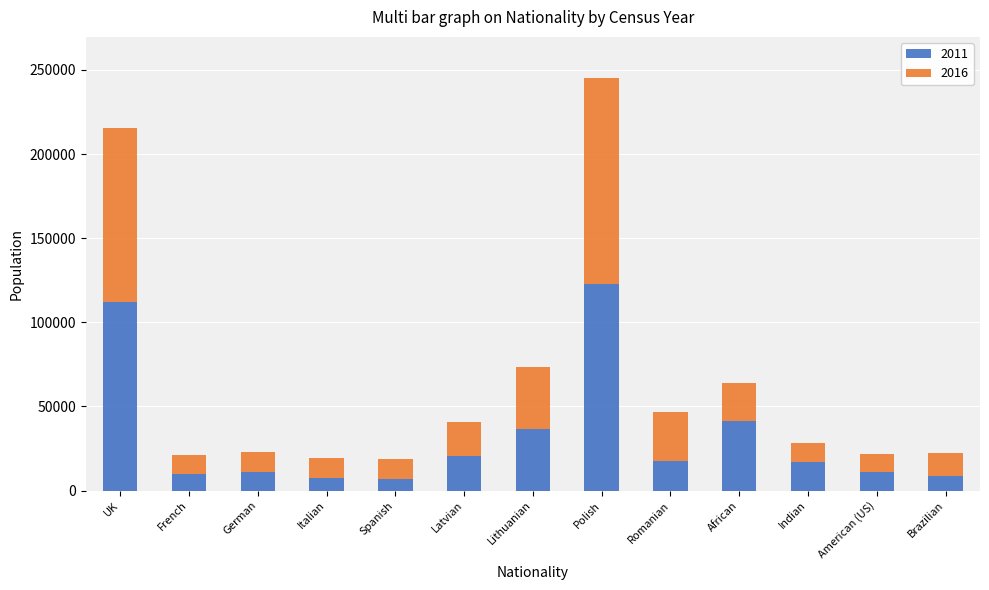

The value of 2011 at Lithuanian is 53166. True or false?

False